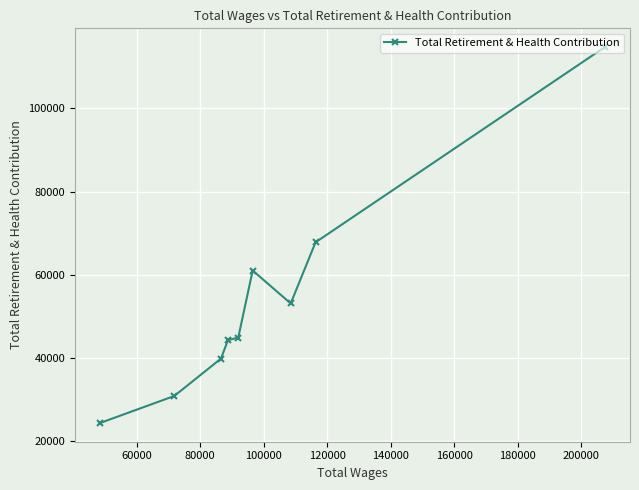

What is the value of the 3rd point from the left?

39794